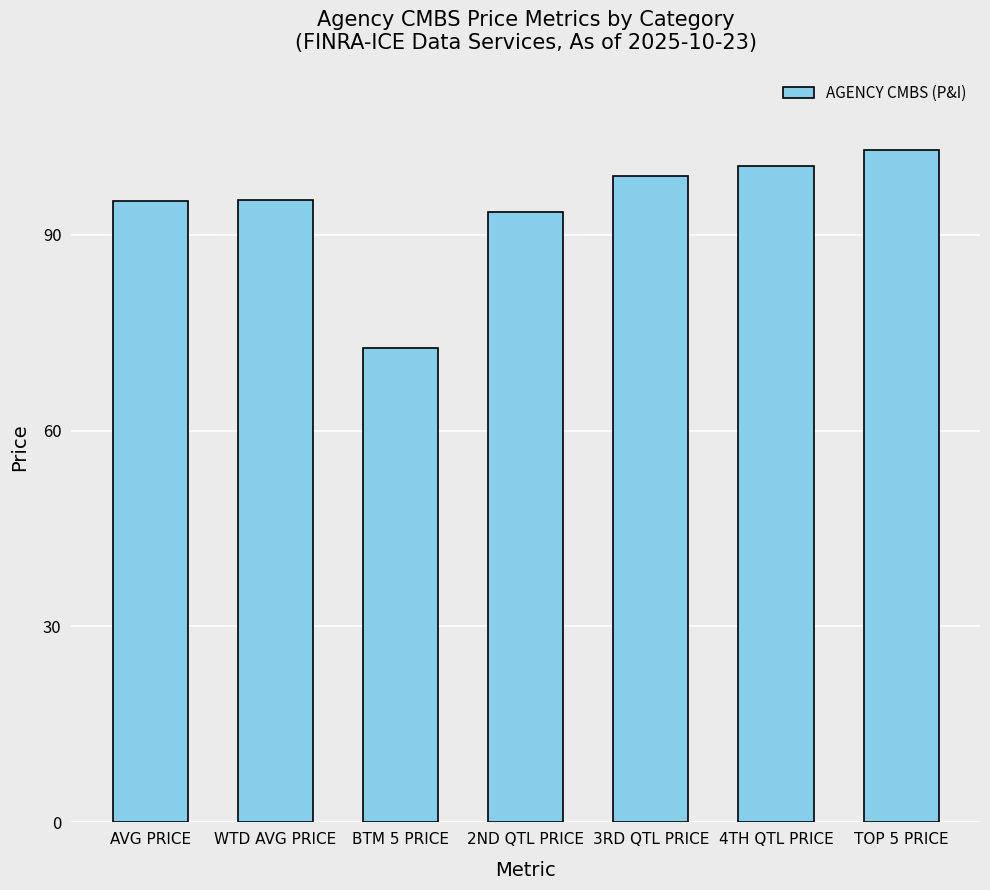

Count the number of categories in the chart.

7